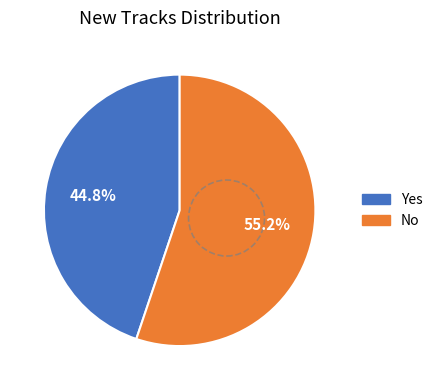

To the nearest percent, what is the difference between the largest and smallest slice percentages?

10%